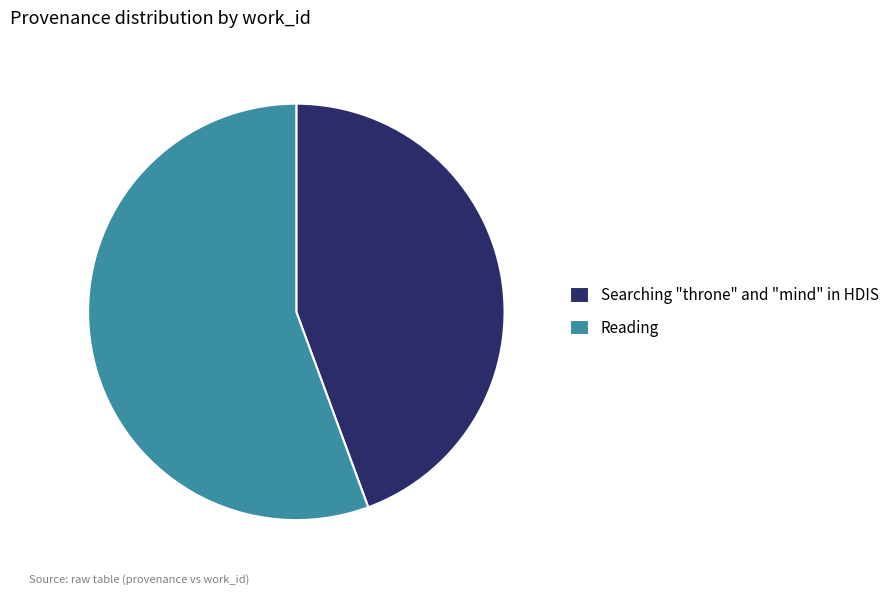

What is the majority slice?

Reading